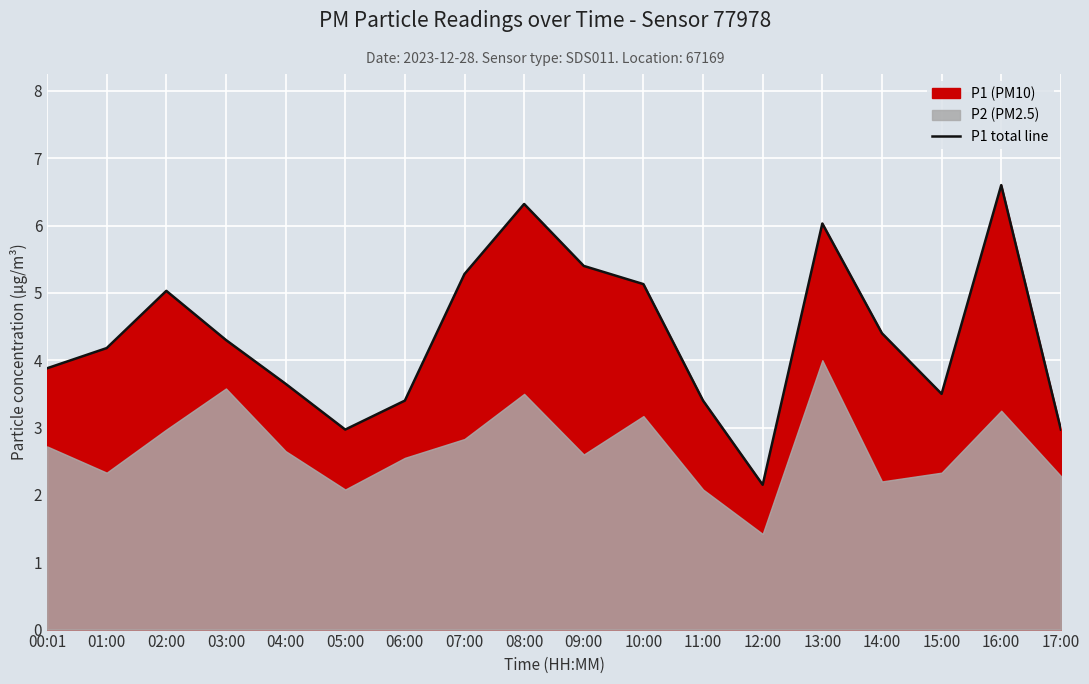

List the labels in order of value, largest first.

16:00, 08:00, 13:00, 09:00, 07:00, 10:00, 02:00, 14:00, 03:00, 01:00, 00:01, 04:00, 15:00, 06:00, 11:00, 05:00, 17:00, 12:00